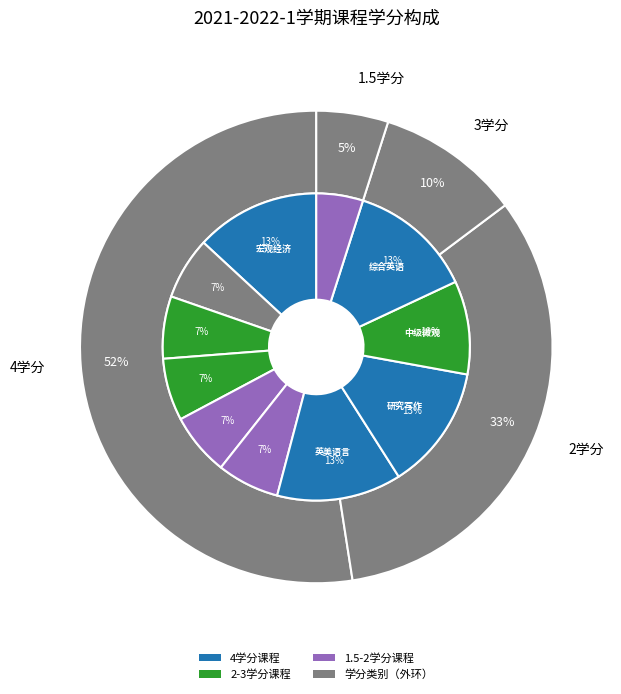

Count the number of slices in the pie.

11